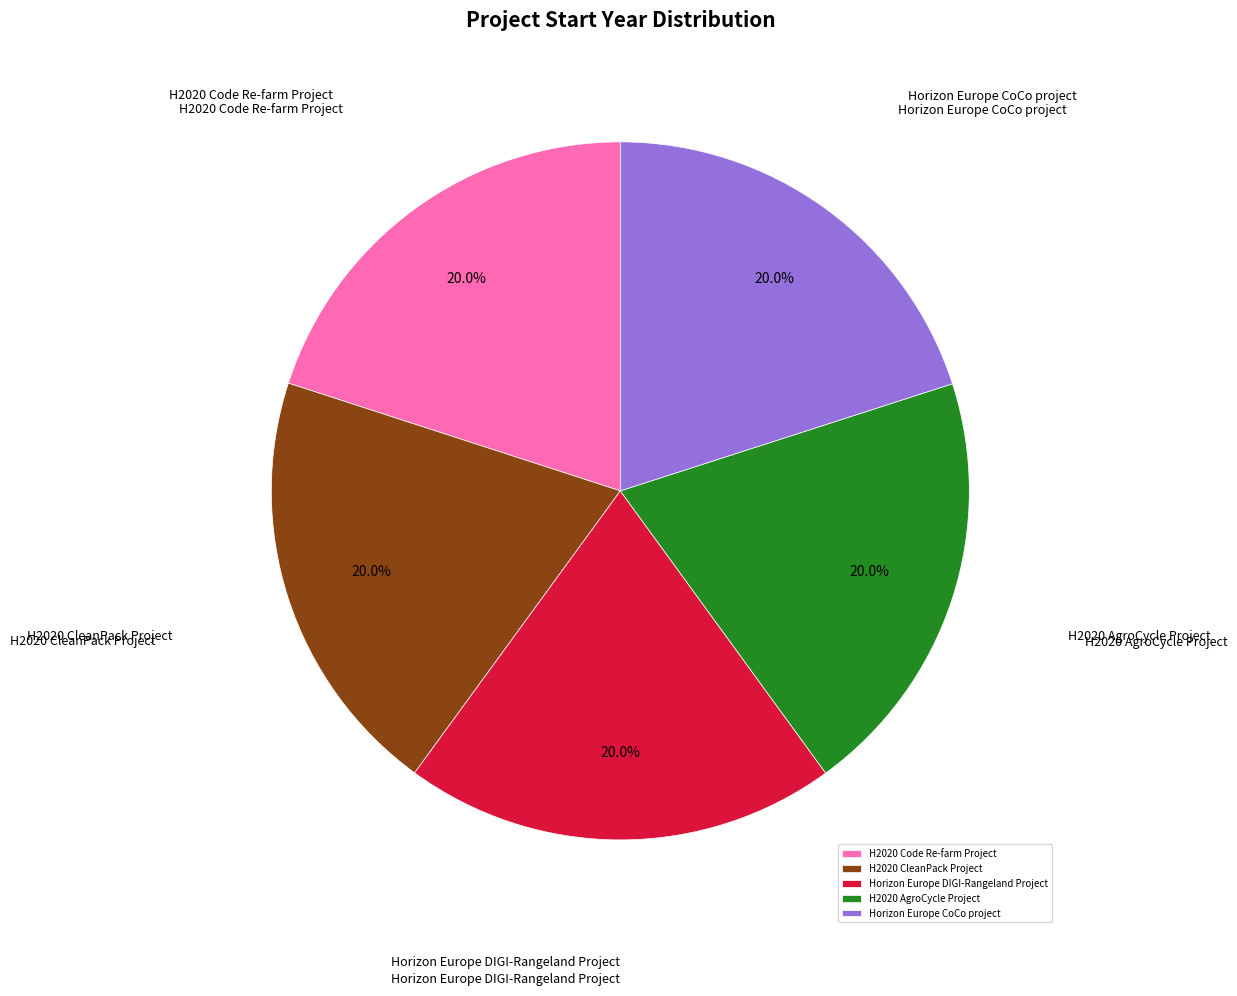

How much of the chart is everything except H2020 CleanPack Project?

80.0%